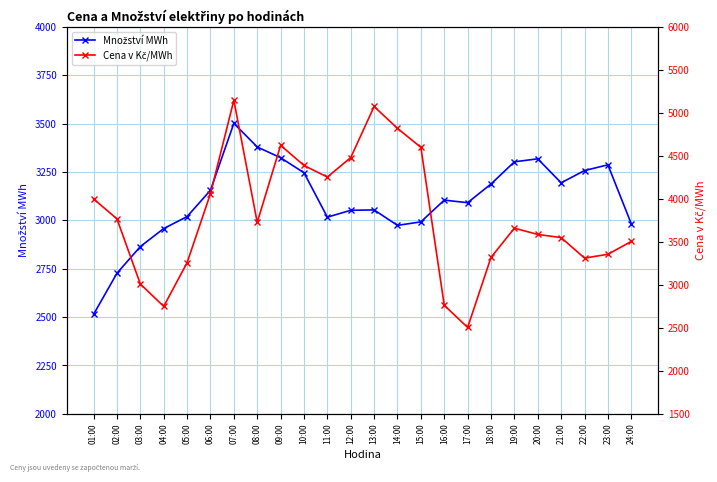

What is the sum of the Množství MWh values at 11:00 and 09:00?

6339.5